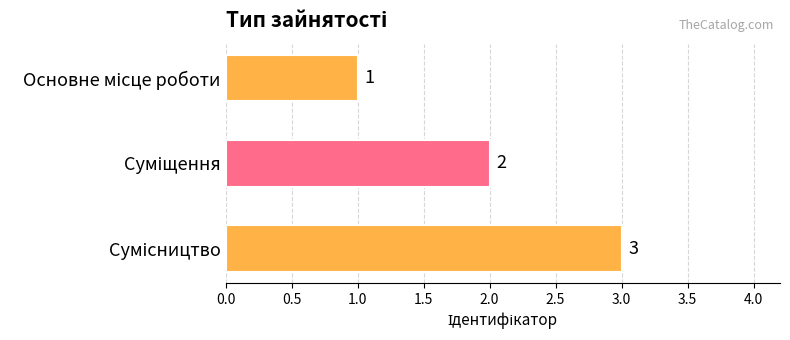

What is the value of the 2nd bar from the top?

2